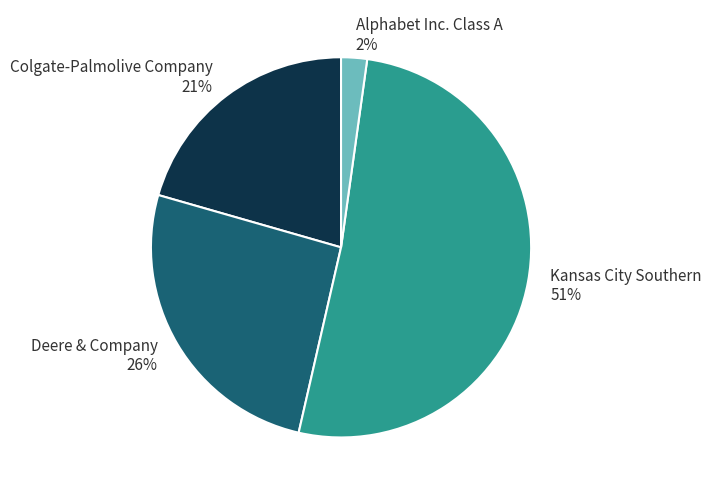

To the nearest percent, what portion does Kansas City Southern represent?

51%